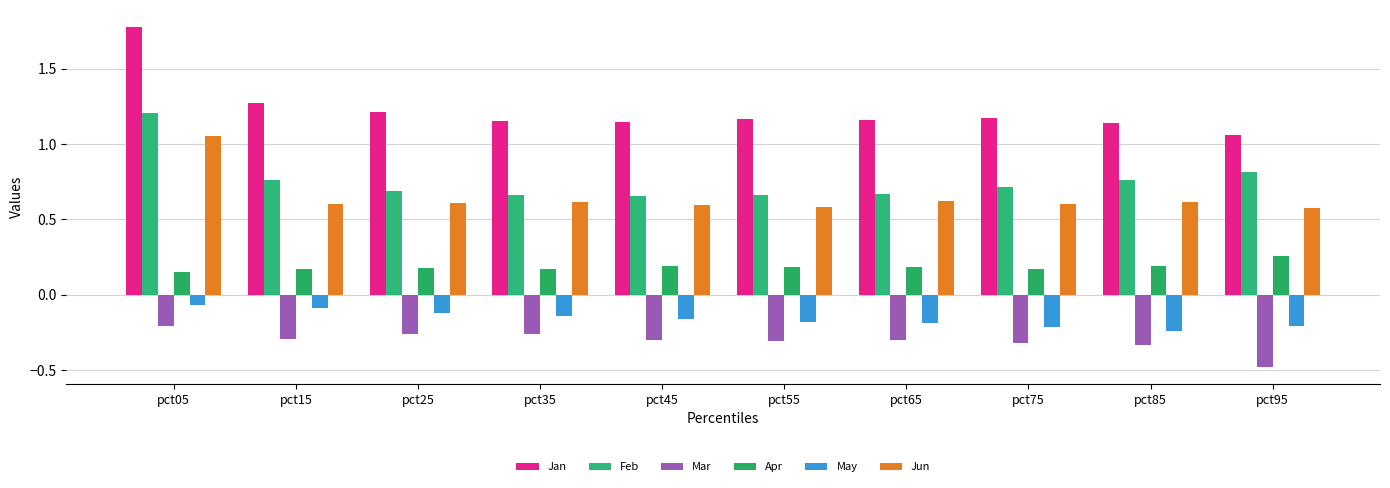

Reading left to right, list all the values displayed in this chart.

Jan: 1.8	1.3	1.2	1.2	1.1	1.2	1.2	1.2	1.1	1.1
Feb: 1.2	0.8	0.7	0.7	0.7	0.7	0.7	0.7	0.8	0.8
Mar: -0.2	-0.3	-0.3	-0.3	-0.3	-0.3	-0.3	-0.3	-0.3	-0.5
Apr: 0.2	0.2	0.2	0.2	0.2	0.2	0.2	0.2	0.2	0.3
May: -0.1	-0.1	-0.1	-0.1	-0.2	-0.2	-0.2	-0.2	-0.2	-0.2
Jun: 1.1	0.6	0.6	0.6	0.6	0.6	0.6	0.6	0.6	0.6